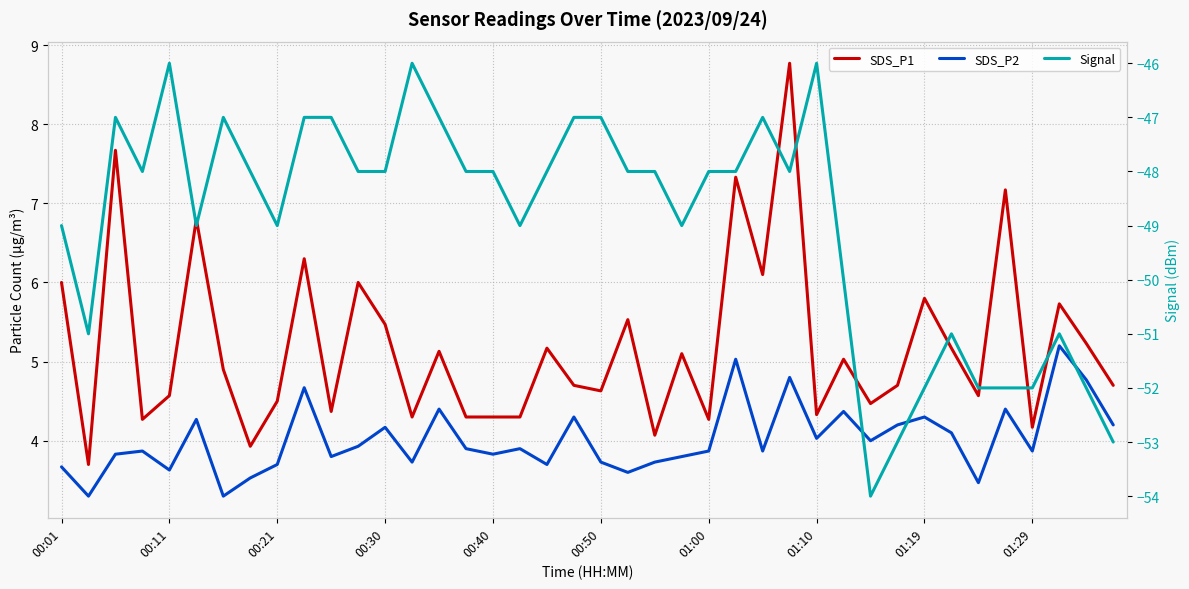

Reading right to left, what are all the values shown in this chart?

SDS_P1: 4.7	5.2	5.7	4.2	7.2	4.6	5.2	5.8	4.7	4.5	5.0	4.3	8.8	6.1	7.3	4.3	5.1	4.1	5.5	4.6	4.7	5.2	4.3	4.3	4.3	5.1	4.3	5.5	6.0	4.4	6.3	4.5	3.9	4.9	6.8	4.6	4.3	7.7	3.7	6.0
SDS_P2: 4.2	4.8	5.2	3.9	4.4	3.5	4.1	4.3	4.2	4.0	4.4	4.0	4.8	3.9	5.0	3.9	3.8	3.7	3.6	3.7	4.3	3.7	3.9	3.8	3.9	4.4	3.7	4.2	3.9	3.8	4.7	3.7	3.5	3.3	4.3	3.6	3.9	3.8	3.3	3.7
Signal: -53.0	-52.0	-51.0	-52.0	-52.0	-52.0	-51.0	-52.0	-53.0	-54.0	-50.0	-46.0	-48.0	-47.0	-48.0	-48.0	-49.0	-48.0	-48.0	-47.0	-47.0	-48.0	-49.0	-48.0	-48.0	-47.0	-46.0	-48.0	-48.0	-47.0	-47.0	-49.0	-48.0	-47.0	-49.0	-46.0	-48.0	-47.0	-51.0	-49.0